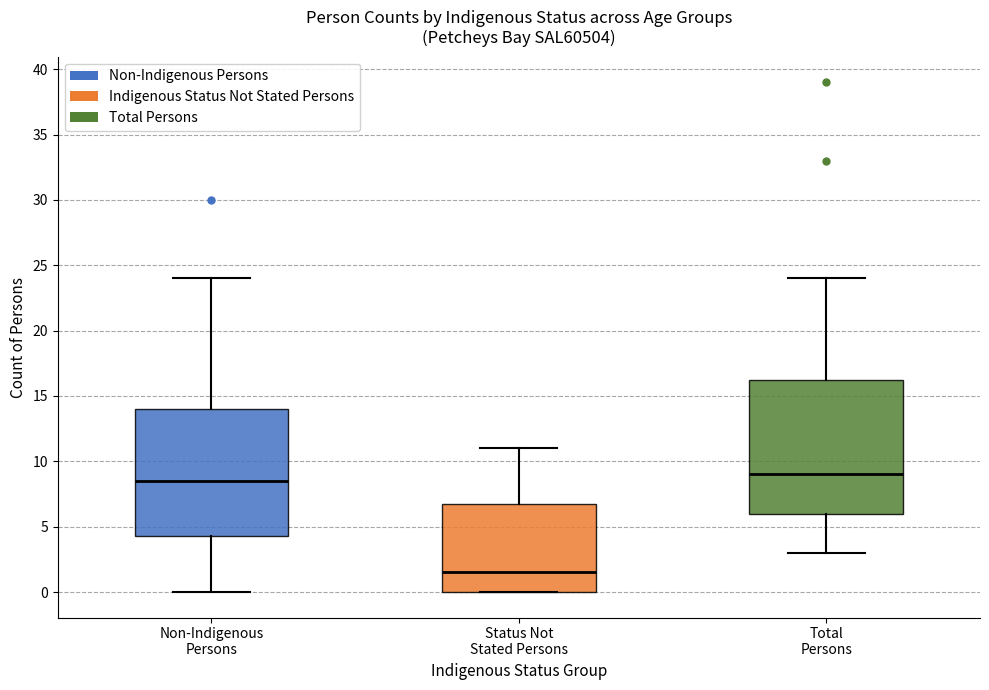

Reading left to right, transcribe this box plot: for each box, give where its median line is, the range the box spans, and where its two whiskers end, as read against the y-axis. The values are not printed on the chart, so give them approximately, as read against the axis.

Non-Indigenous Persons: median 8.5, box 4.5 to 14.0, whiskers 0.0 to 24.0
Status Not Stated Persons: median 1.5, box 0.0 to 7.0, whiskers 0.0 to 11.0
Total Persons: median 9.0, box 6.0 to 16.5, whiskers 3.0 to 24.0